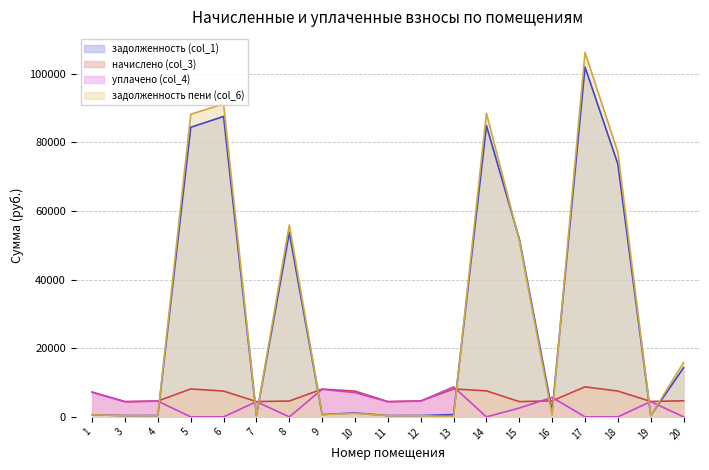

What is the difference between the second highest and minimum values in the начислено (col_3) series?

3700.2